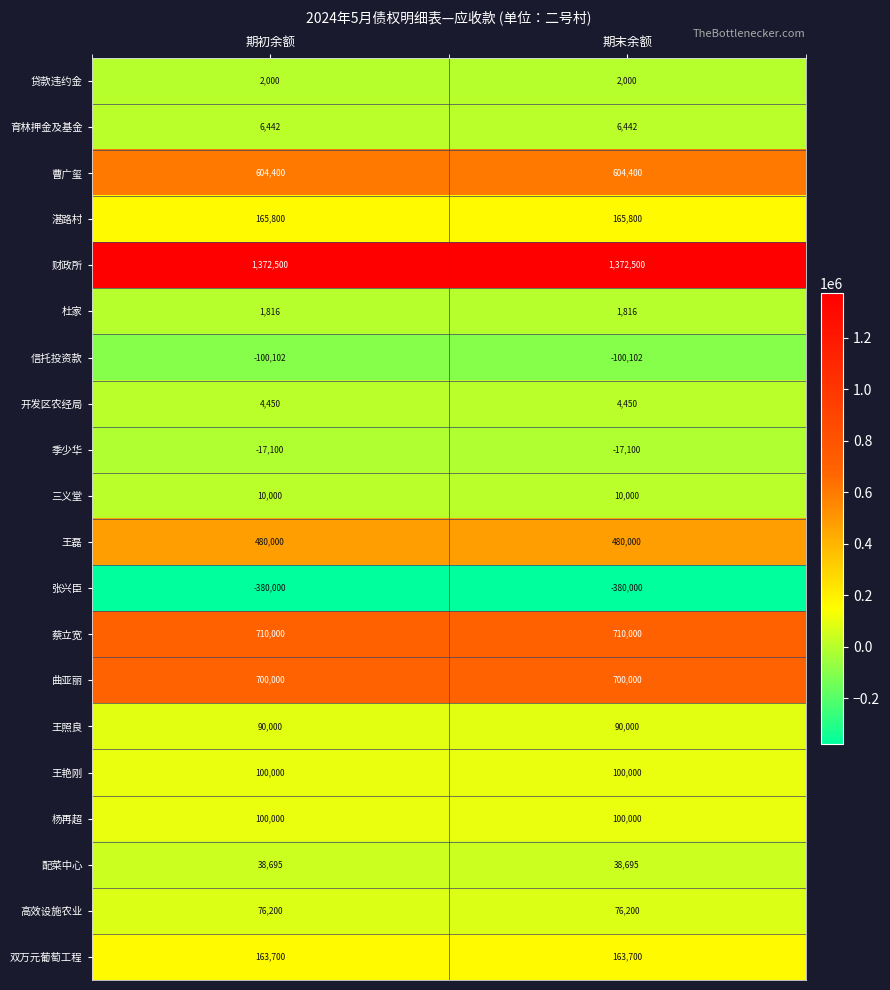

What is the minimum value for 杨再超?

100000